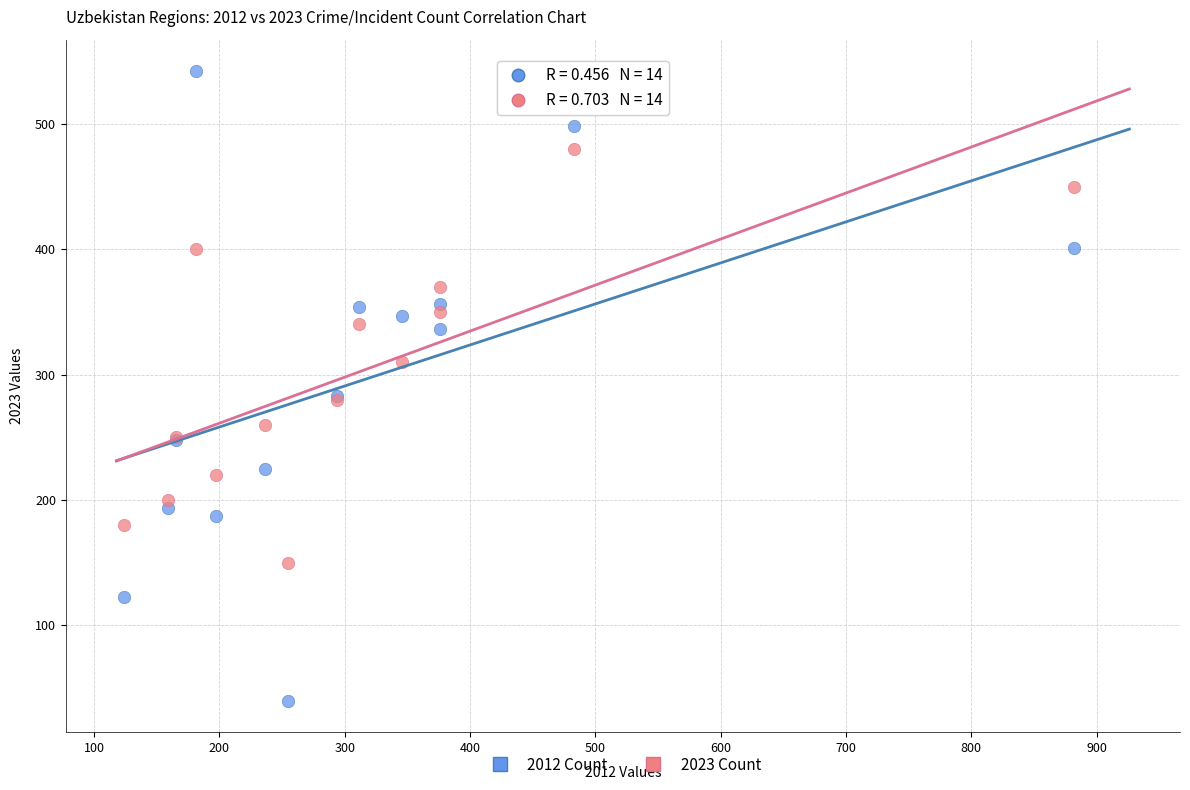

Which series reaches the maximum Y coordinate?

2012 Count